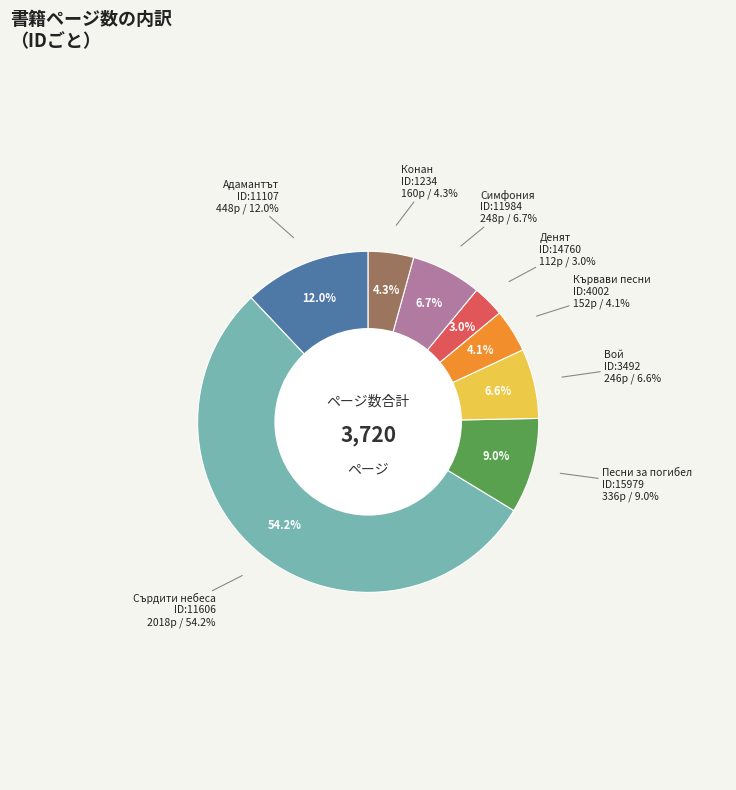

To the nearest percent, what is the average slice percentage?

12%